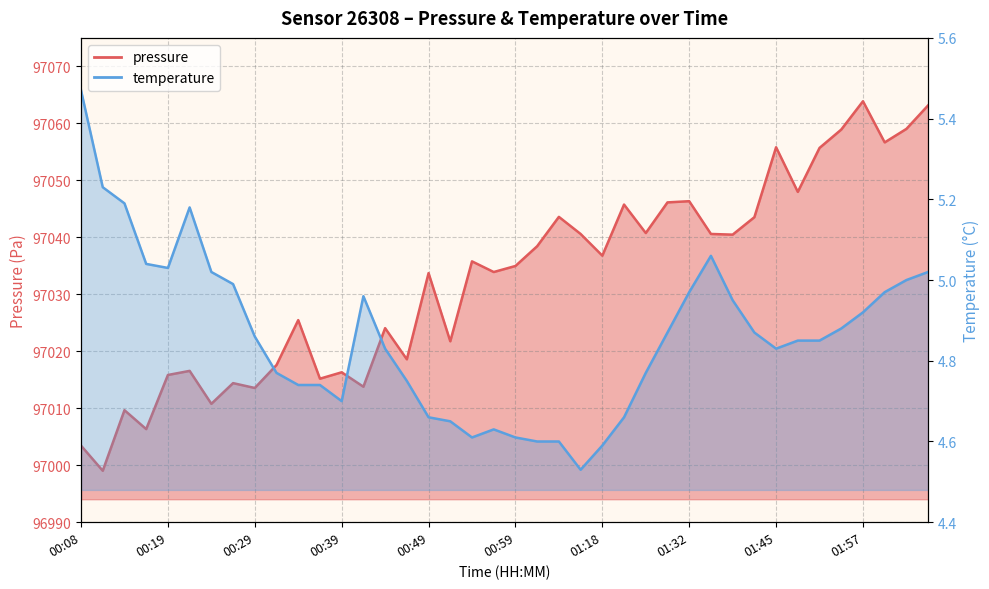

How many lines are shown in the chart?

2